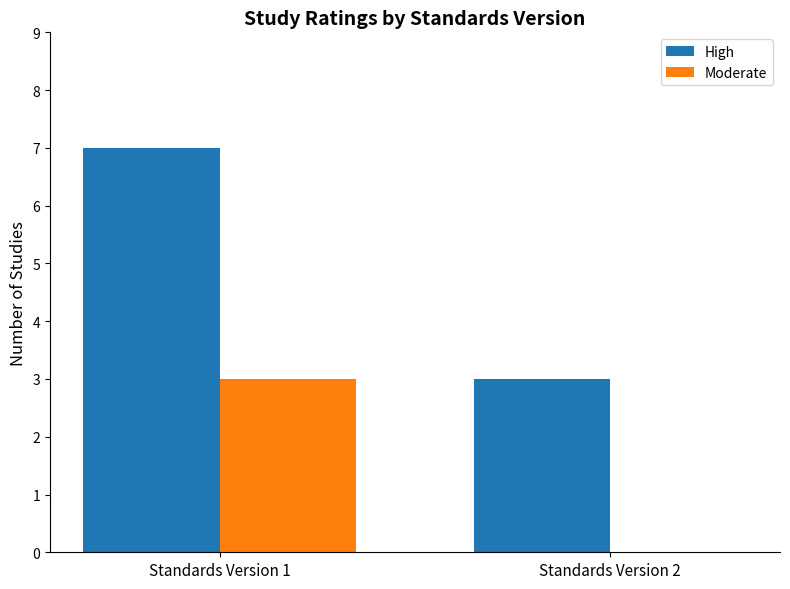

The value of Moderate at Standards Version 2 is -2. True or false?

False